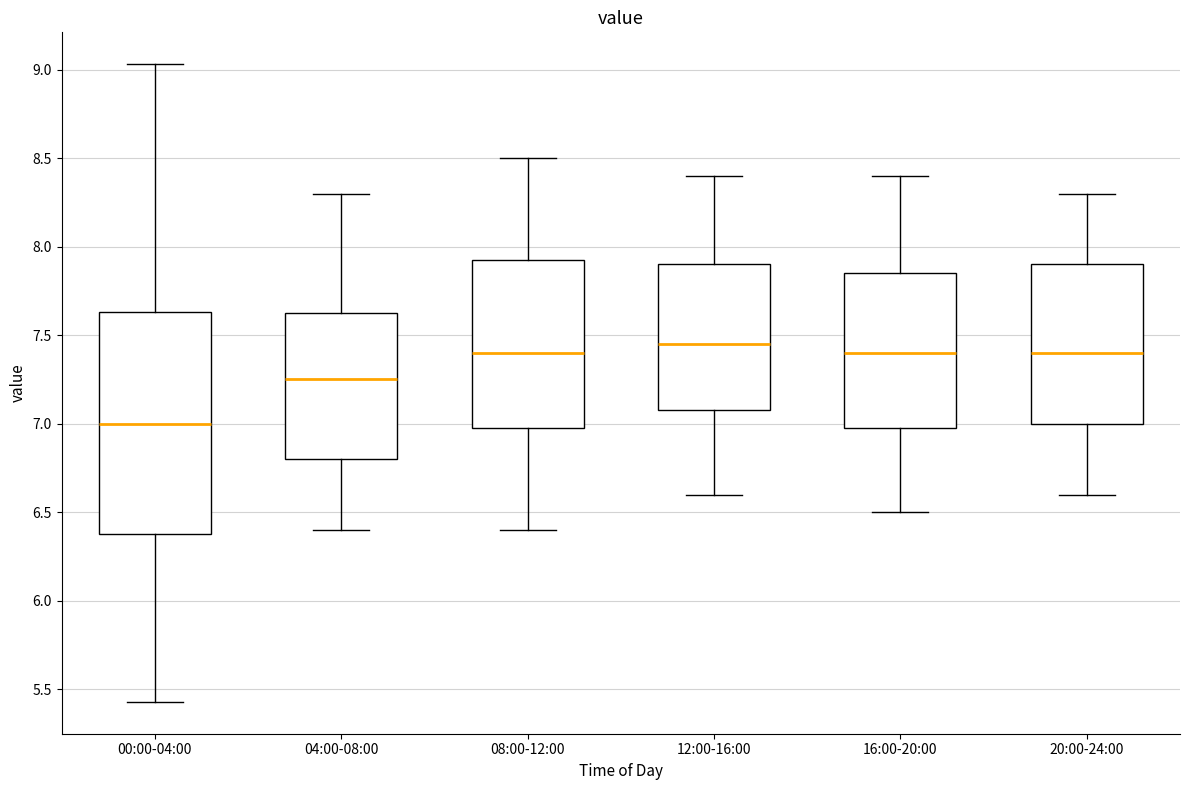

Which box is the tallest, from its lower edge to its upper edge?

00:00-04:00